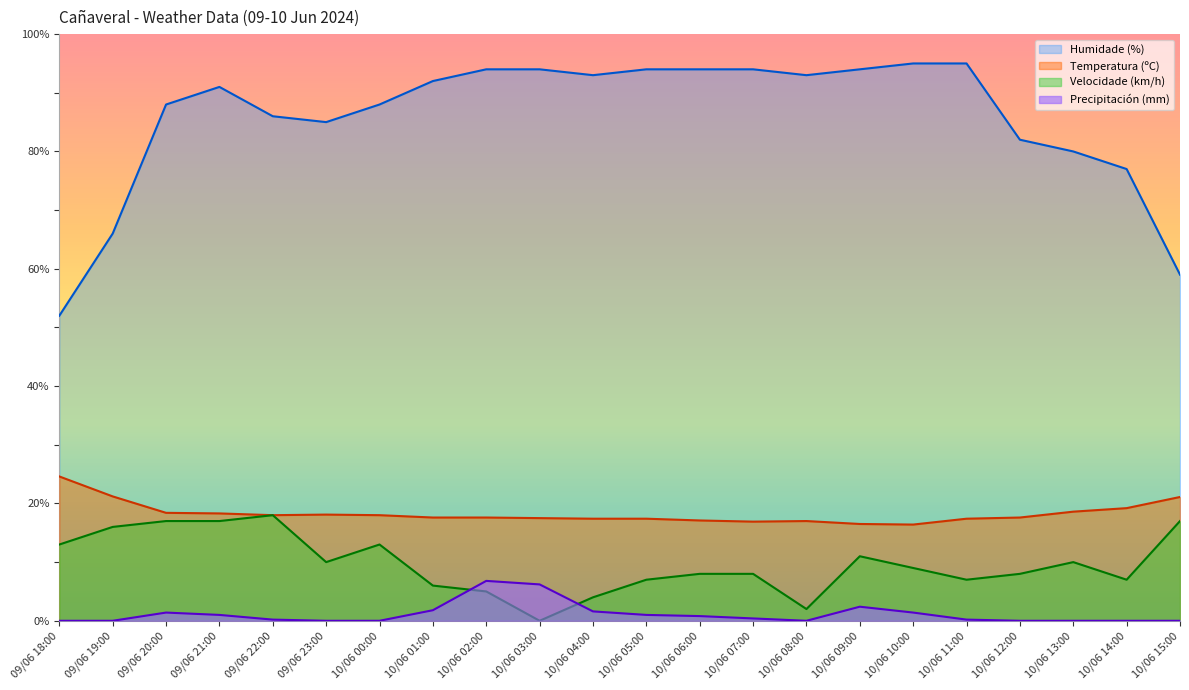

What position from the right is 09/06 21:00?

19